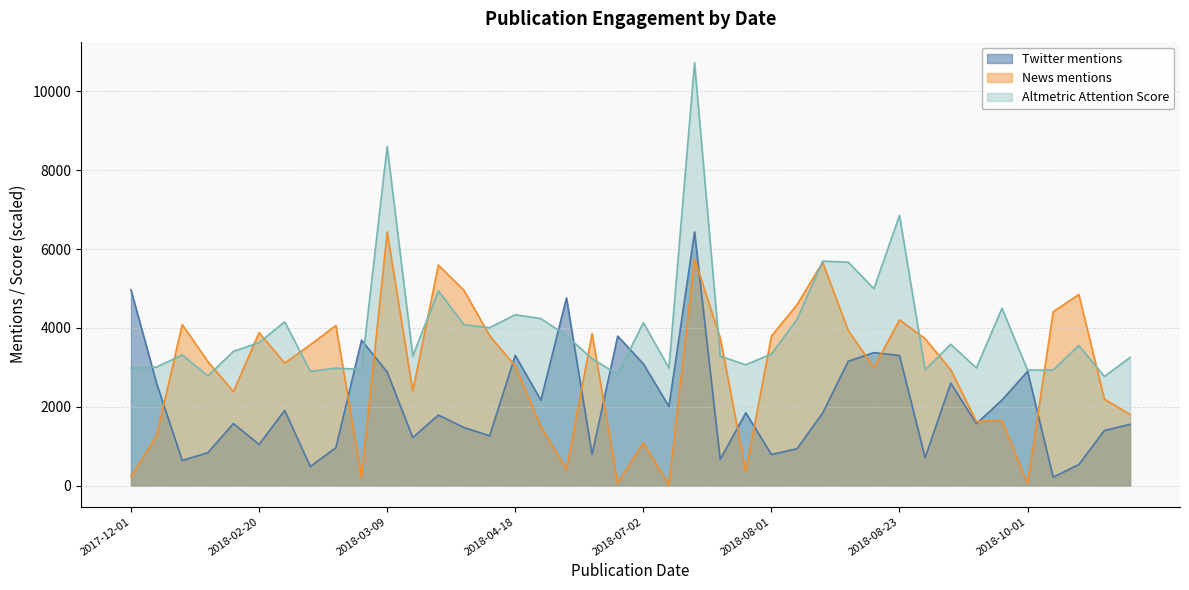

True or false: Altmetric Attention Score and Twitter mentions intersect in this chart.

True